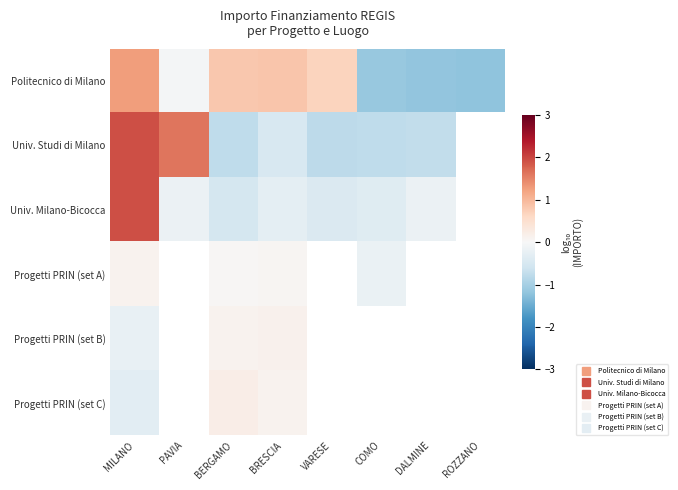

At which category is the sum across all series the highest?

MILANO